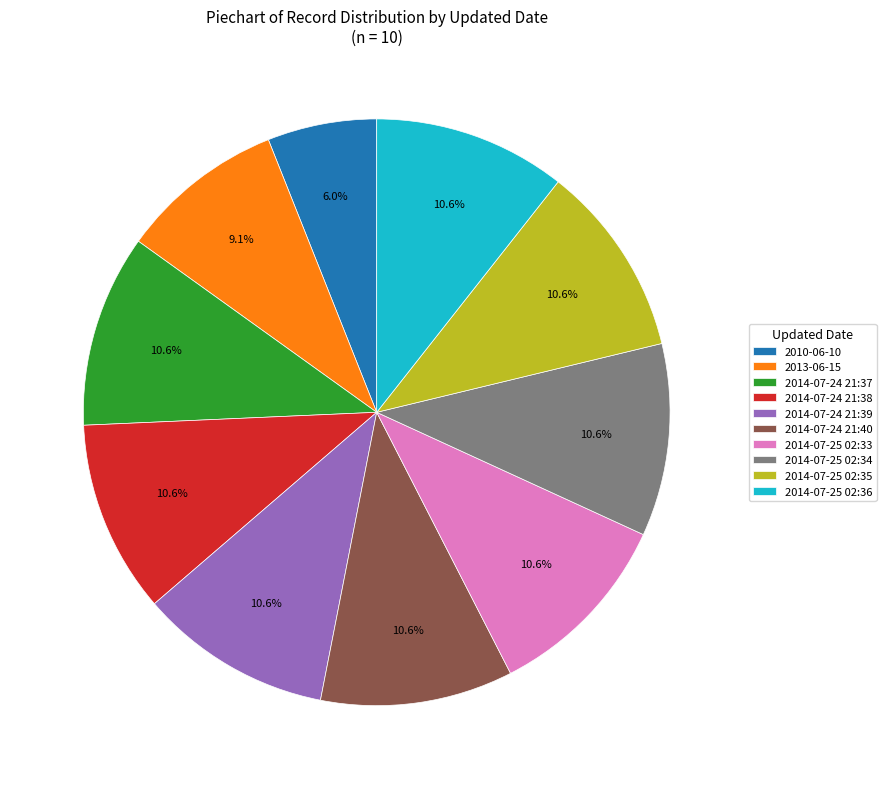

Which category has the smallest portion of the pie?

2010-06-10